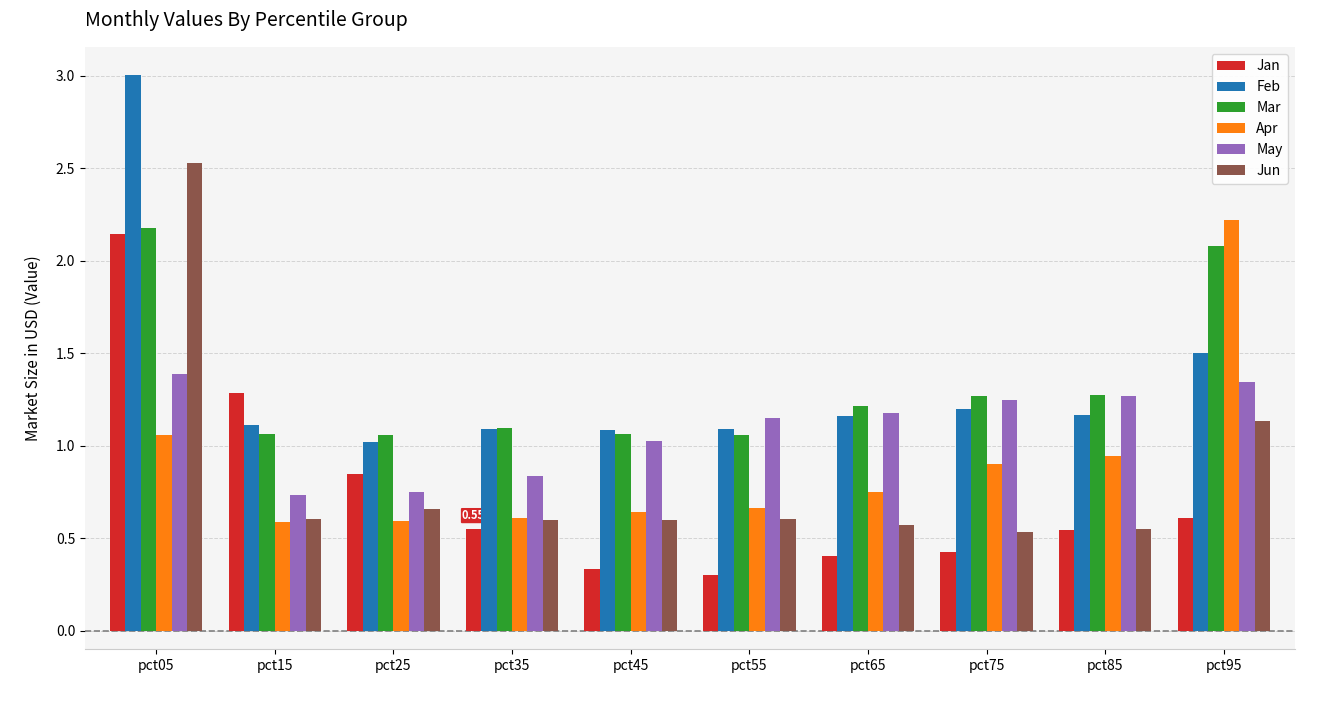

Between pct65 and pct85, which series saw the biggest shift?

Apr